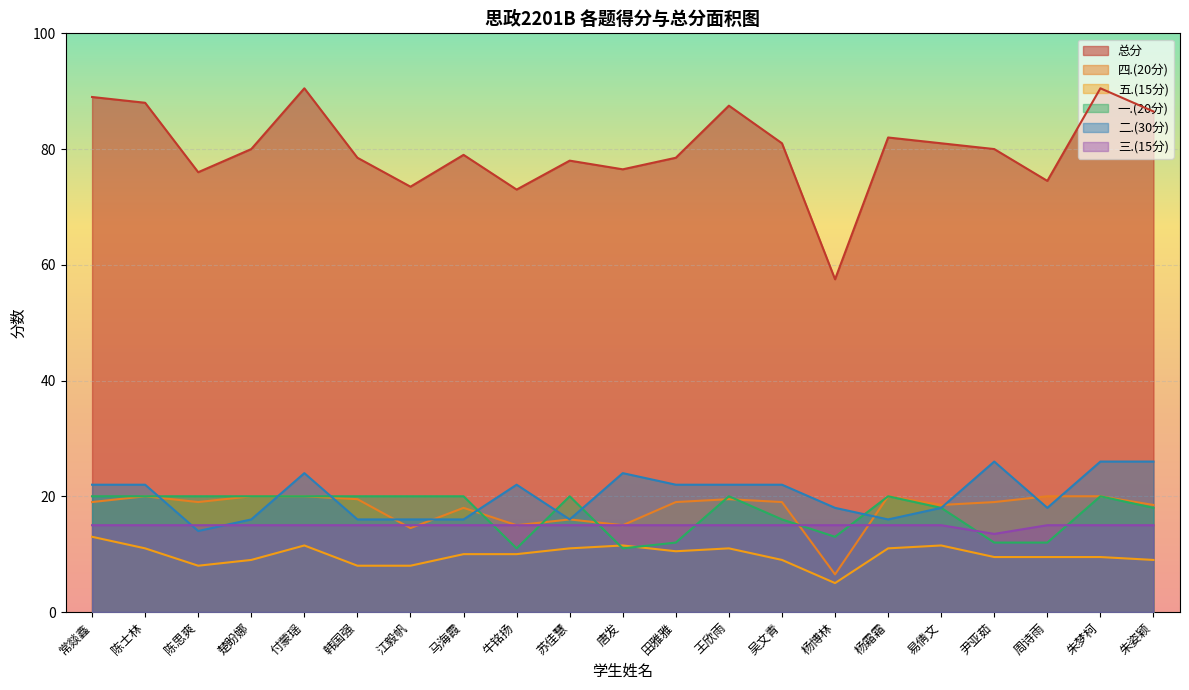

True or false: 五.(15分) and 四.(20分) cross at least once.

False